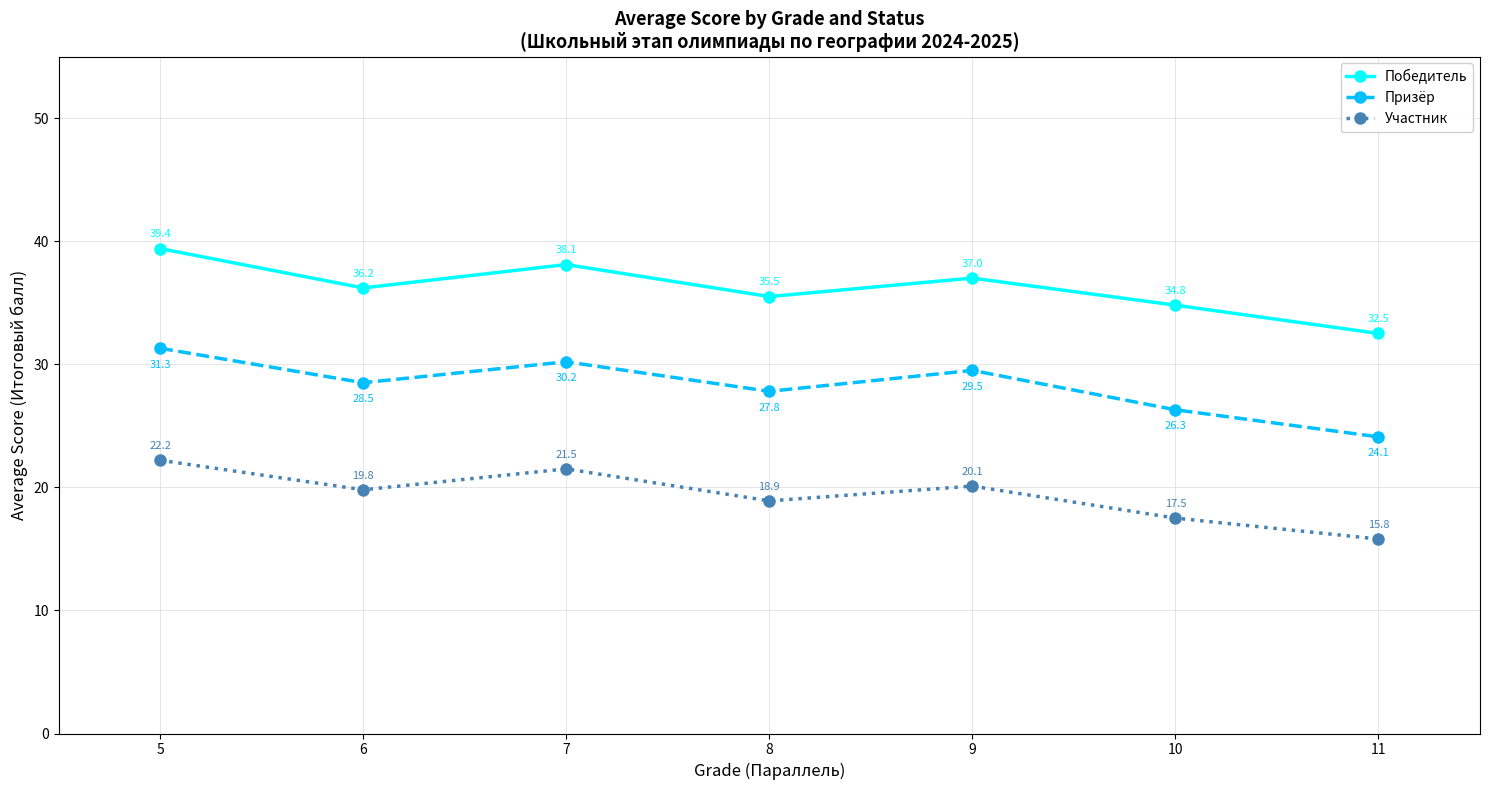

True or false: Призёр and Победитель intersect in this chart.

False